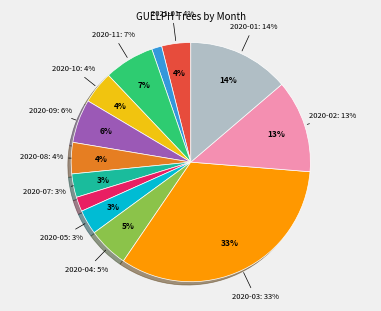

Rank the categories by value from highest to lowest.

2020-03, 2020-01, 2020-02, 2020-11, 2020-09, 2020-04, 2020-10, 2020-08, 2021-01, 2020-05, 2020-07, 2020-06, 2020-12